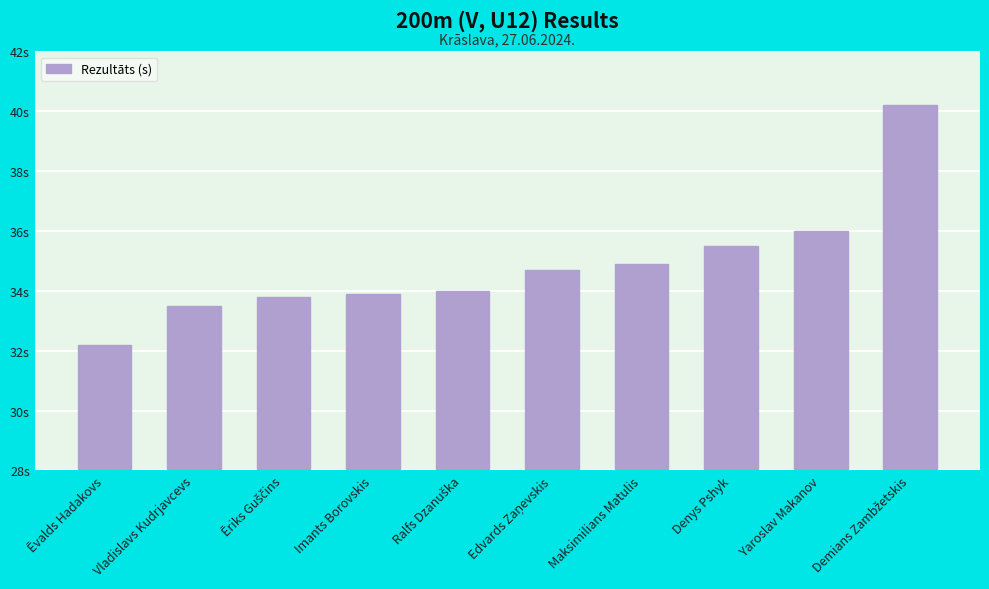

What is the sum of the values at Ralfs Dzanuška and Denys Pshyk?

69.5